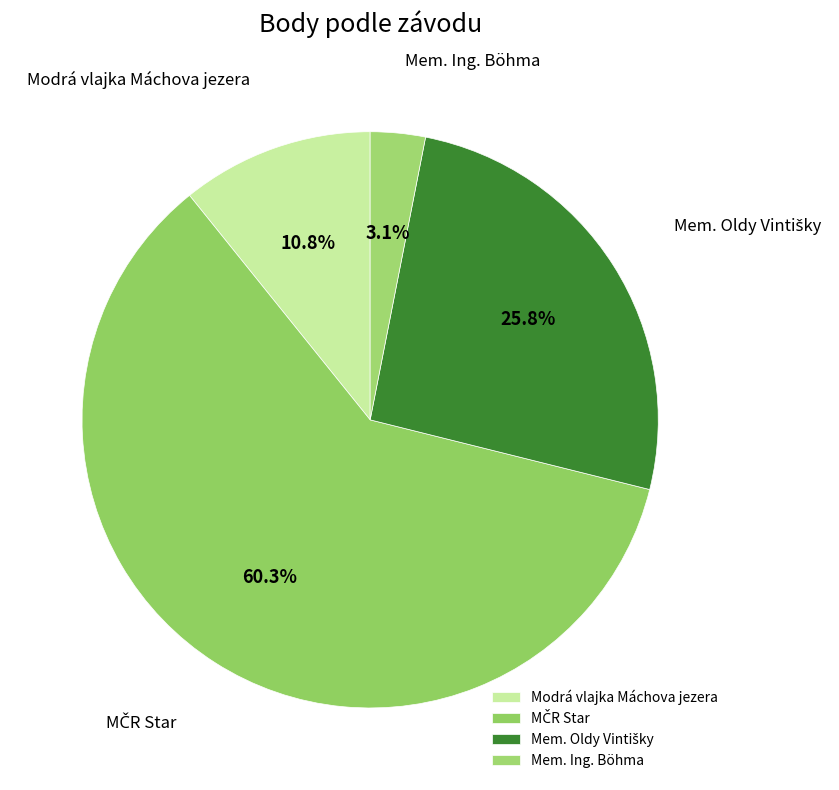

Is there any slice that represents more than half of the pie?

Yes